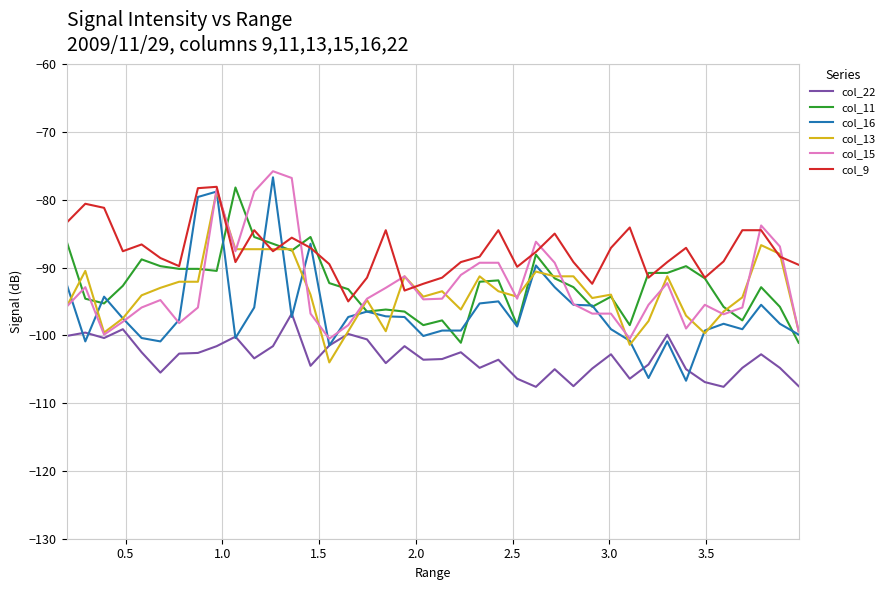

Which series has the widest spread of values?

col_16